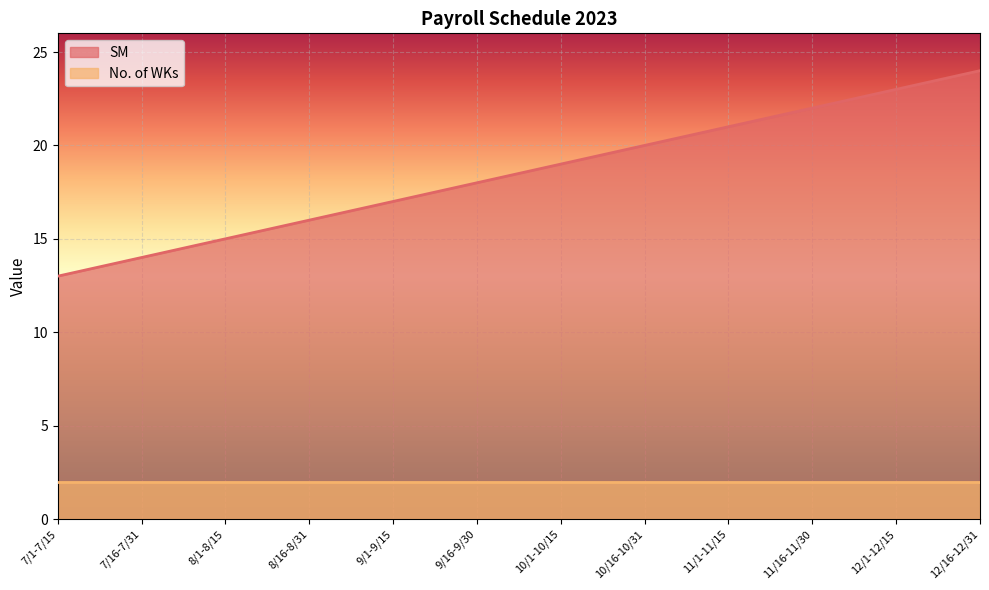

What is the ratio of the value at 7/16-7/31 to the value at 9/1-9/15?

0.8